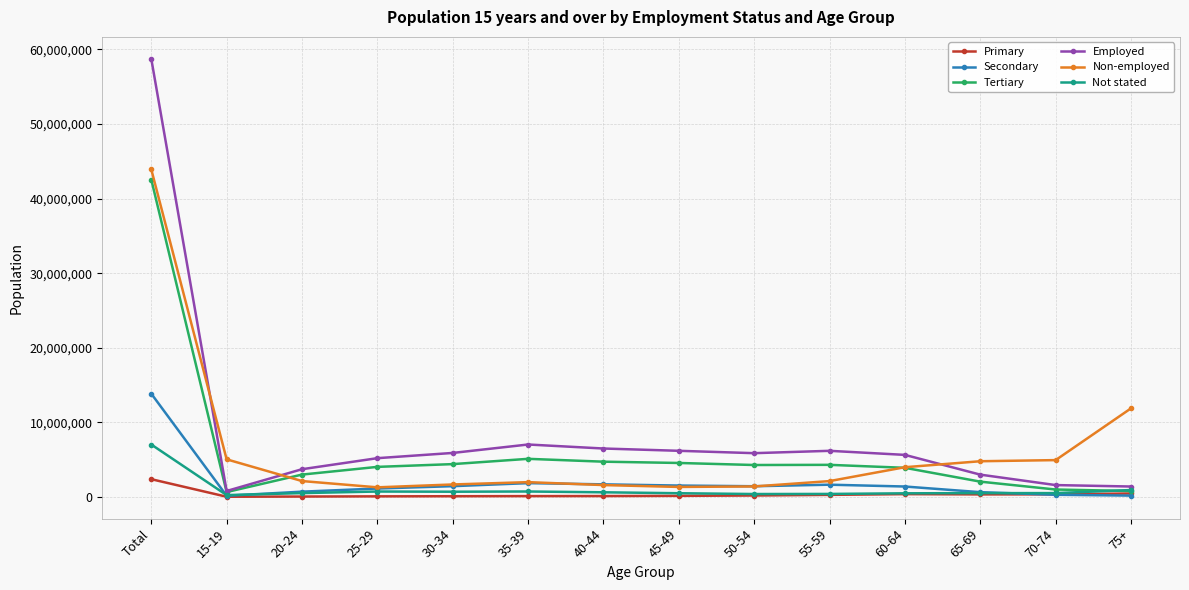

What is the difference between the maximum and second lowest values in the Tertiary series?

41783842